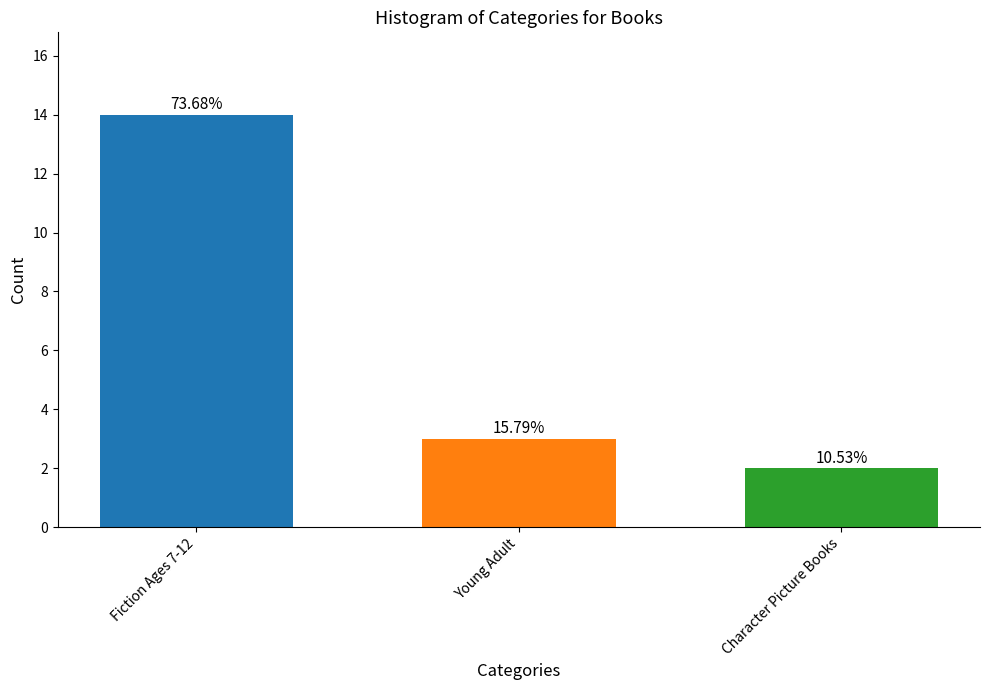

List the labels in order of value, smallest first.

Character Picture Books, Young Adult, Fiction Ages 7-12